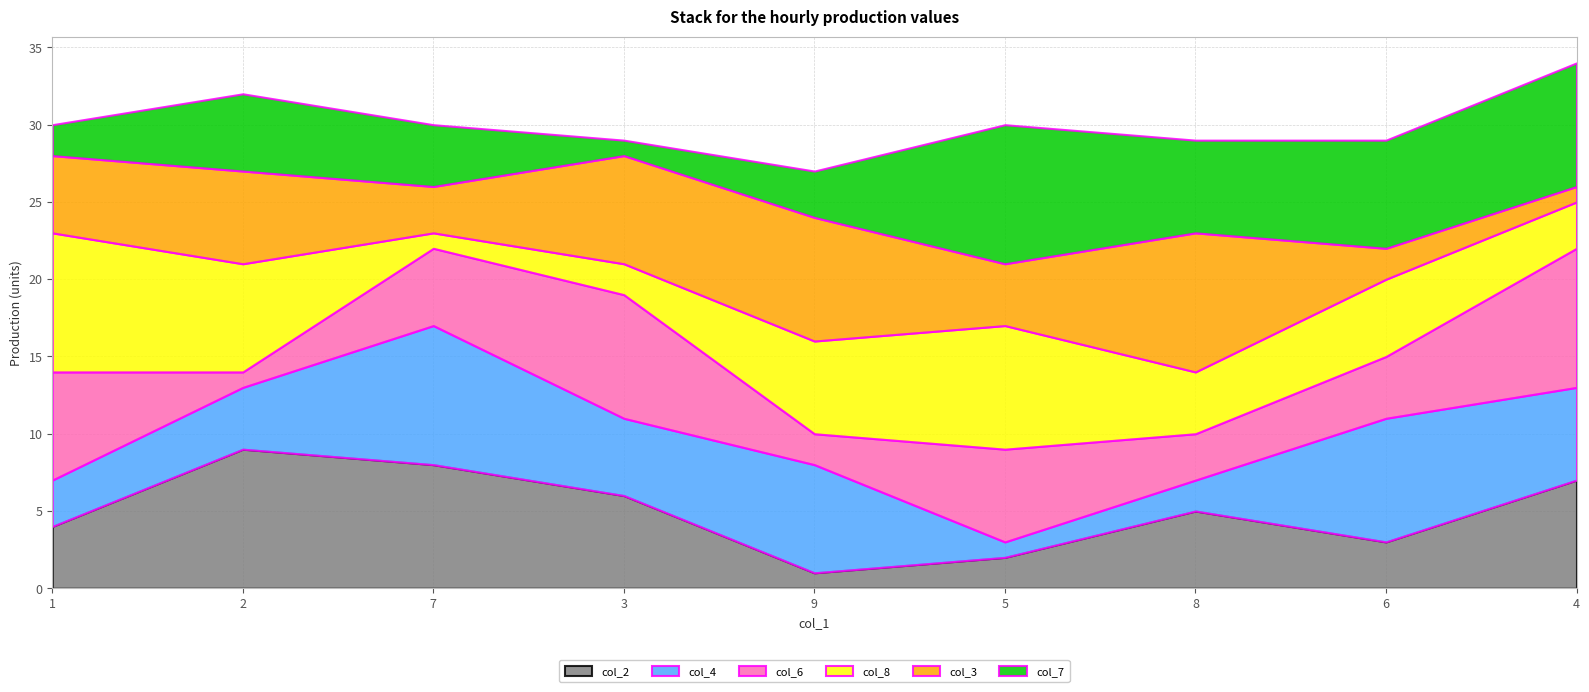

Which category has the lowest value in the col_4 series?

5